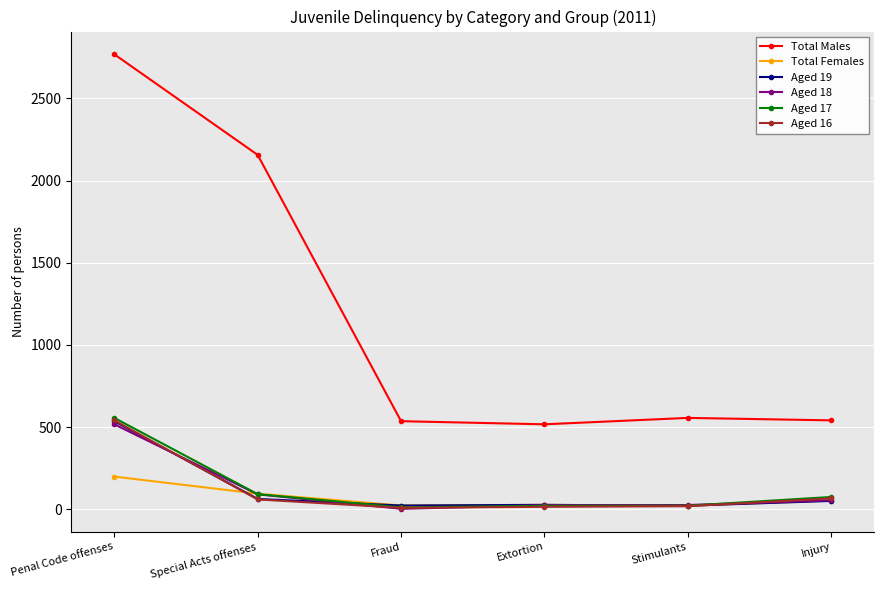

Is it true that Total Males equals 812 at Injury?

False